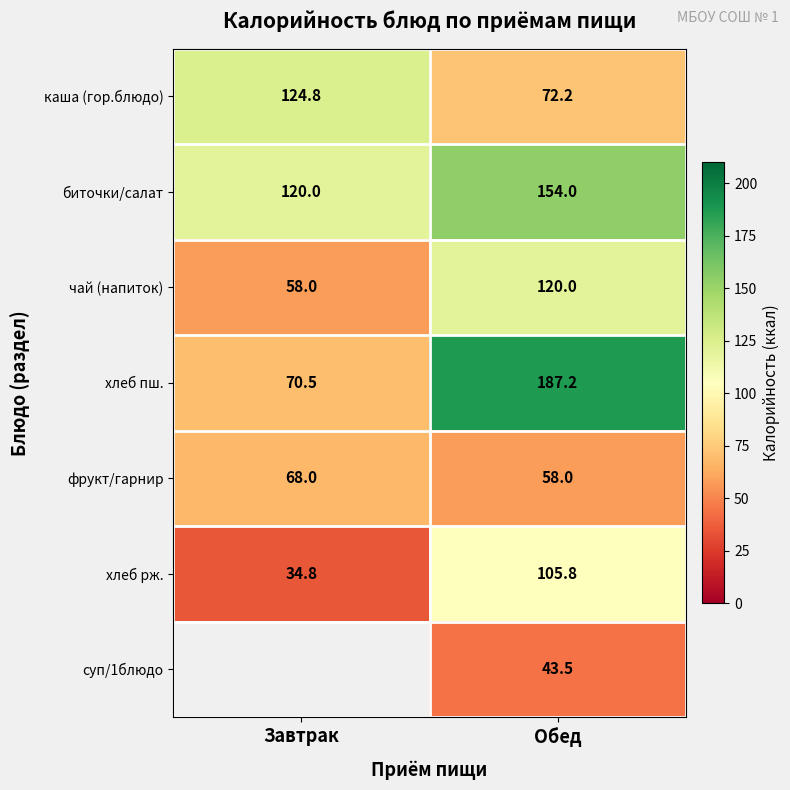

What is the maximum value for хлеб рж.?

105.8